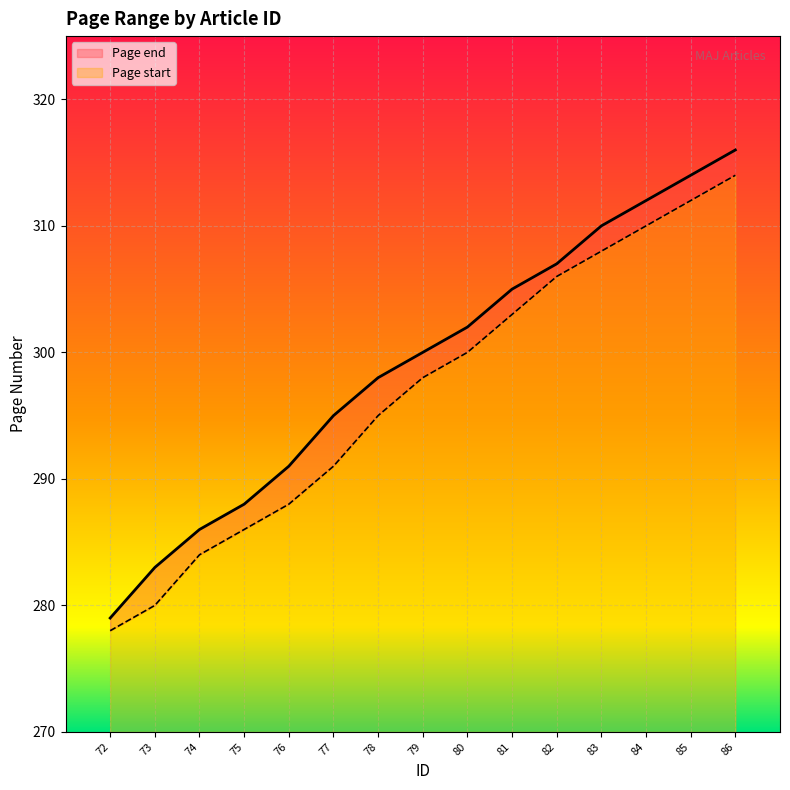

Is it true that Page end equals 310 at 83?

True